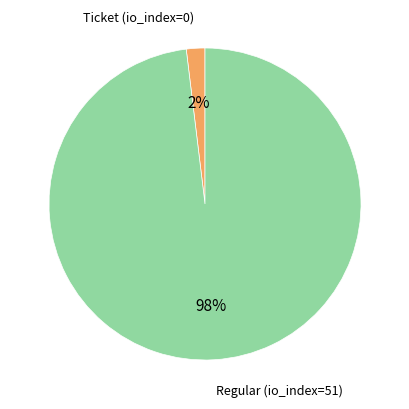

Rank the categories by value from highest to lowest.

Regular (io_index=51), Ticket (io_index=0)